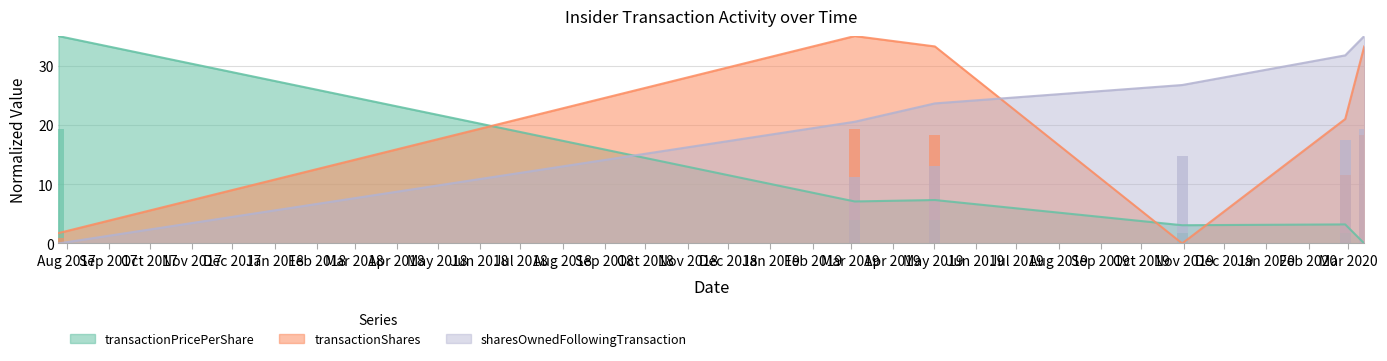

Reading left to right, extract all data points from this chart.

transactionPricePerShare: 35.0	7.1	7.3	3.1	3.2	0.0
transactionShares: 1.8	35.0	33.2	0.0	21.0	33.2
sharesOwnedFollowingTransaction: 0.0	20.5	23.6	26.7	31.7	35.0